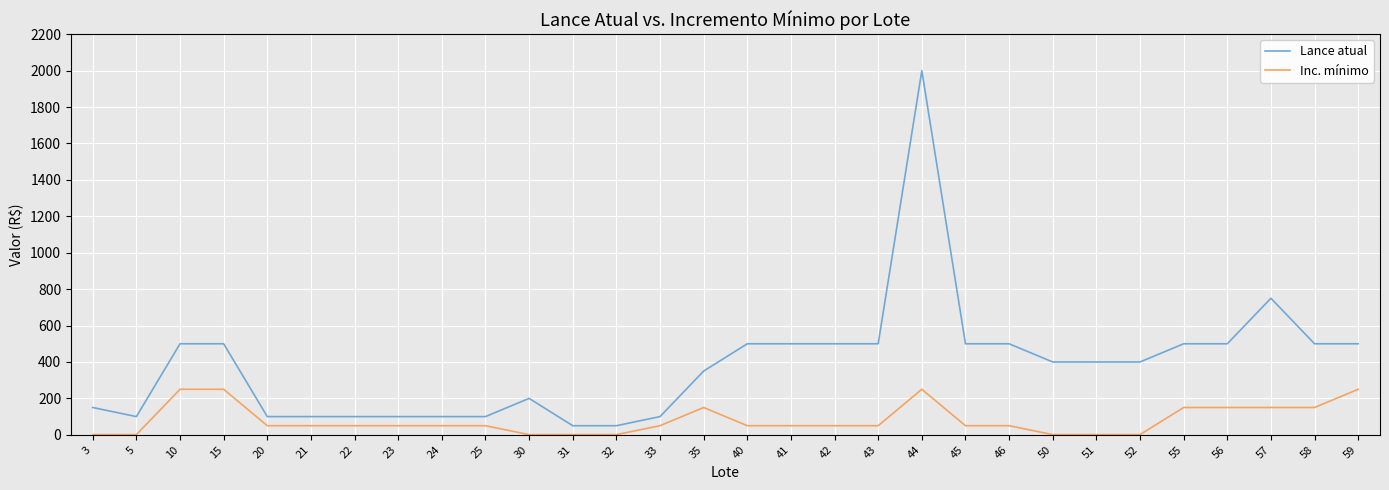

Reading left to right, extract all data points from this chart.

Lance atual: 3=150	5=100	10=500	15=500	20=100	21=100	22=100	23=100	24=100	25=100	30=200	31=50	32=50	33=100	35=350	40=500	41=500	42=500	43=500	44=2000	45=500	46=500	50=400	51=400	52=400	55=500	56=500	57=750	58=500	59=500
Inc. mínimo: 3=1	5=1	10=250	15=250	20=50	21=50	22=50	23=50	24=50	25=50	30=1	31=1	32=1	33=50	35=150	40=50	41=50	42=50	43=50	44=250	45=50	46=50	50=1	51=1	52=1	55=150	56=150	57=150	58=150	59=250